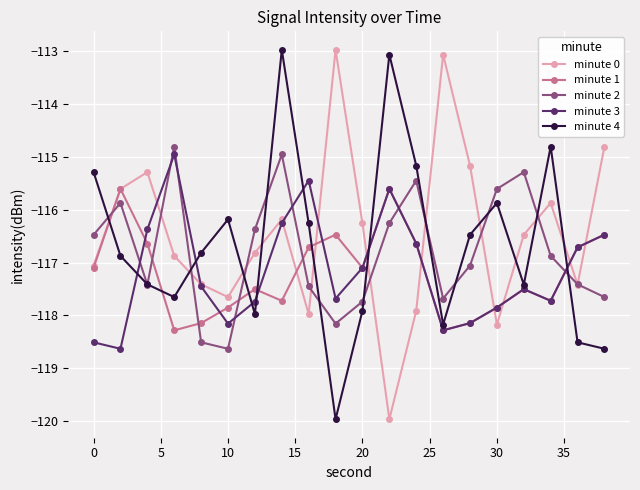

How many interior local peaks does the minute 2 series have?

5